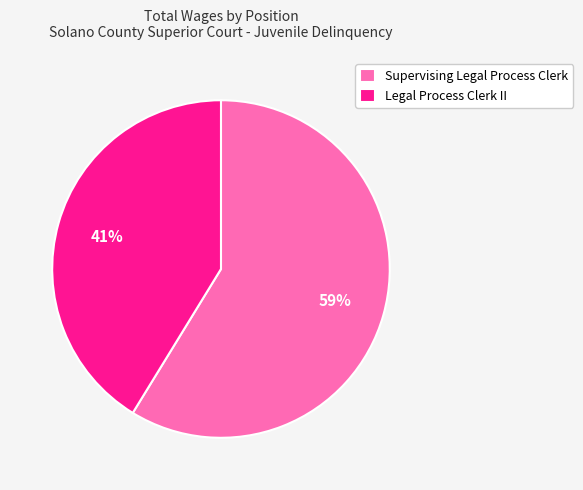

To the nearest percent, what portion does Supervising Legal Process Clerk represent?

59%